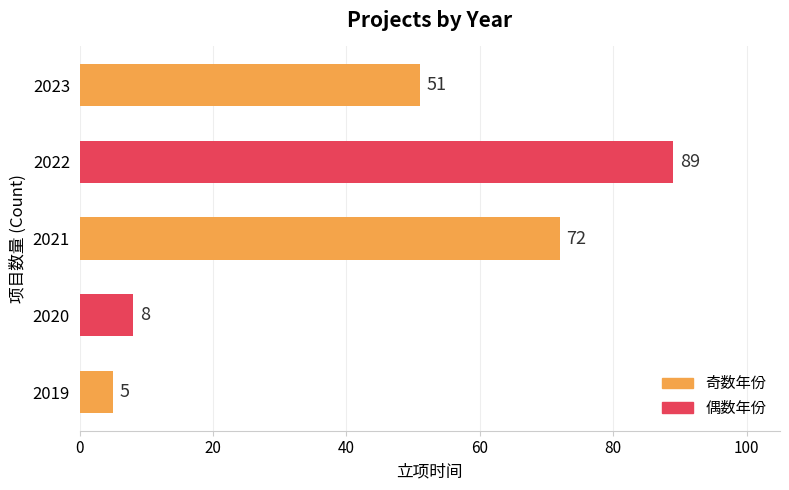

At which label is the value closest to 47?

2023